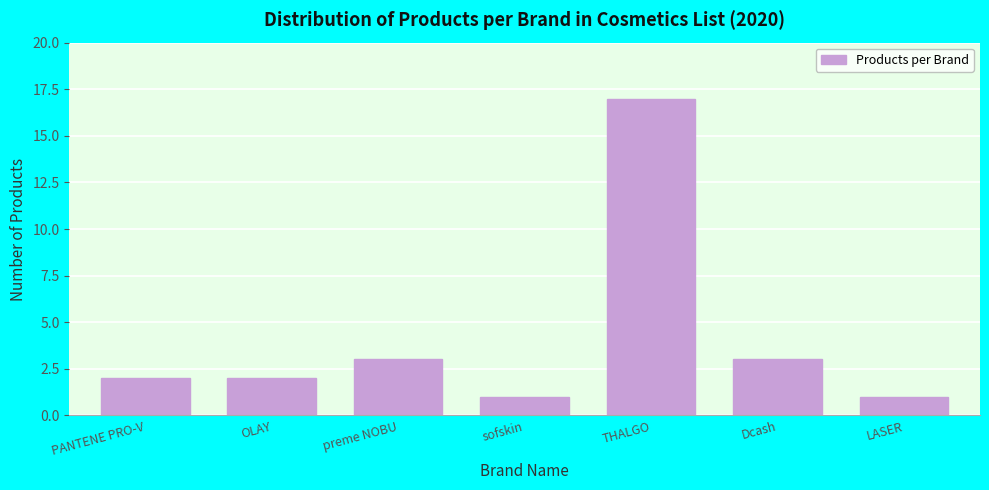

Reading left to right, list all the values displayed in this chart.

2	2	3	1	17	3	1